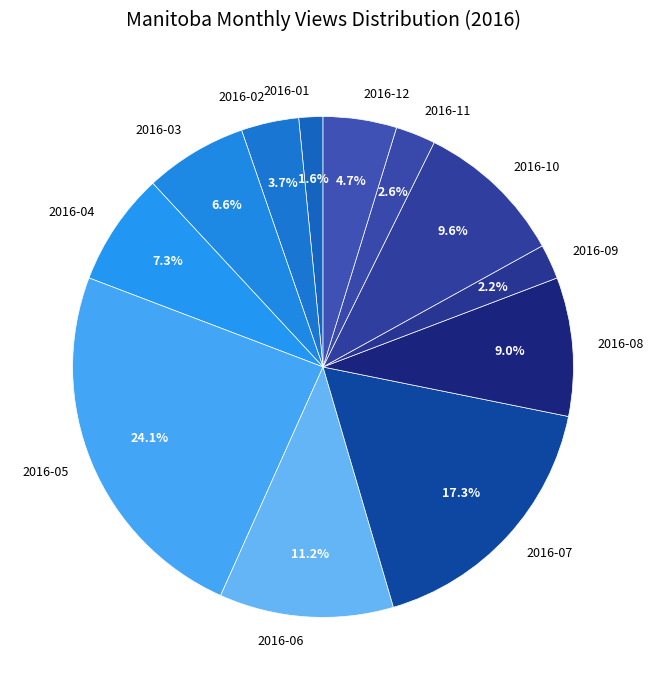

Is 2016-03 the majority of the pie?

No